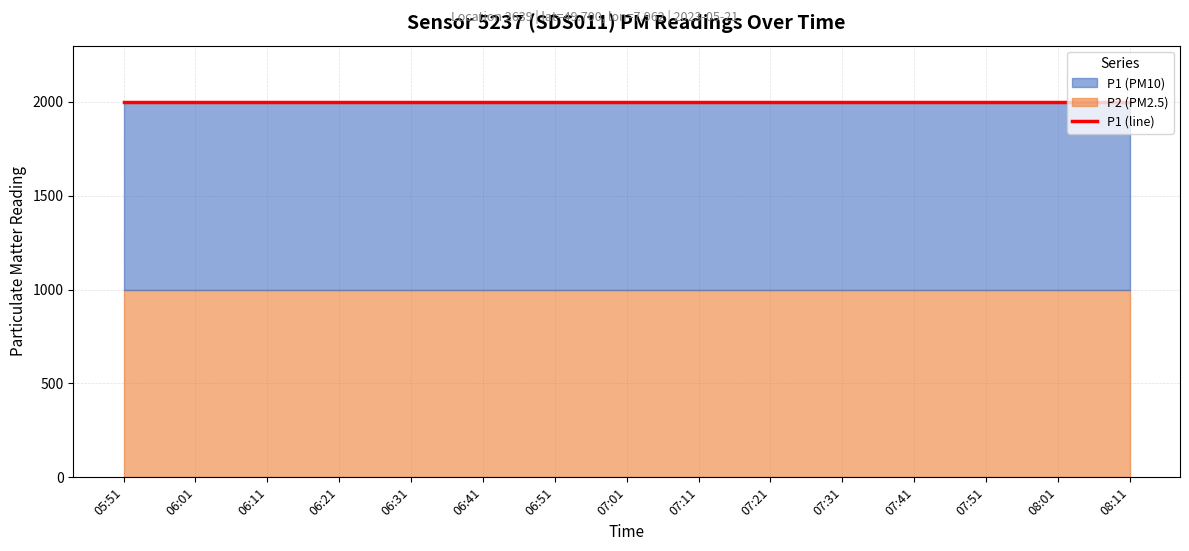

Which series changed the most between 06:01 and 06:31?

P1